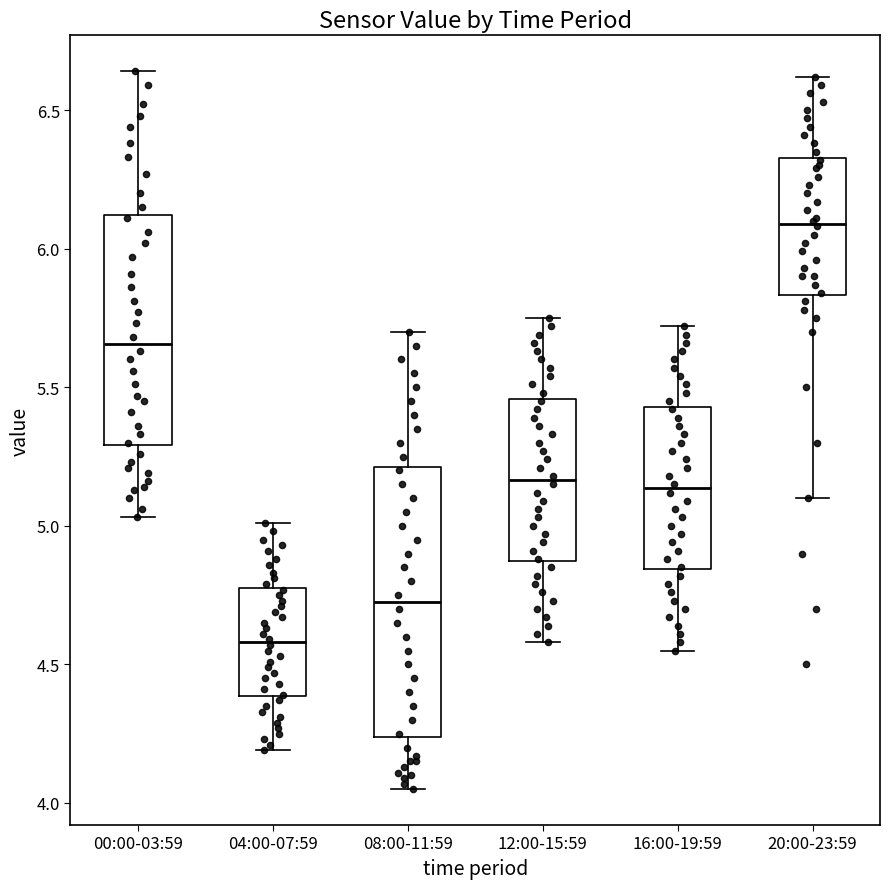

Which box's median line is the highest?

20:00-23:59